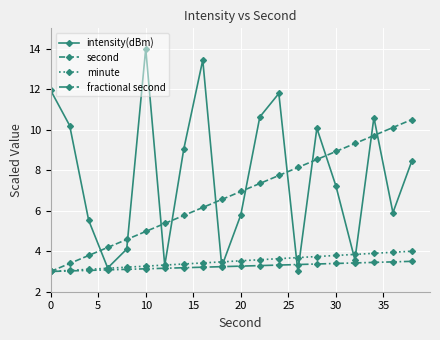

What is the value of the second point at the 1st from the left?

3.0